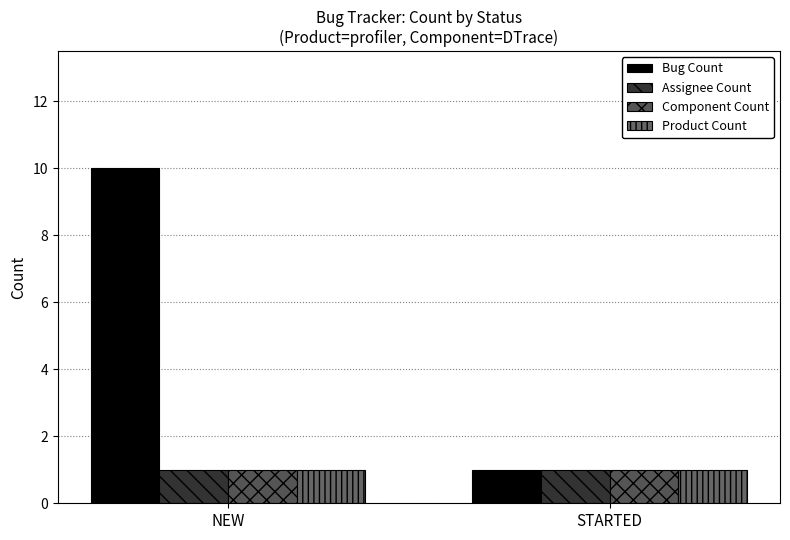

The Product Count series shows 0 at NEW. True or false?

False